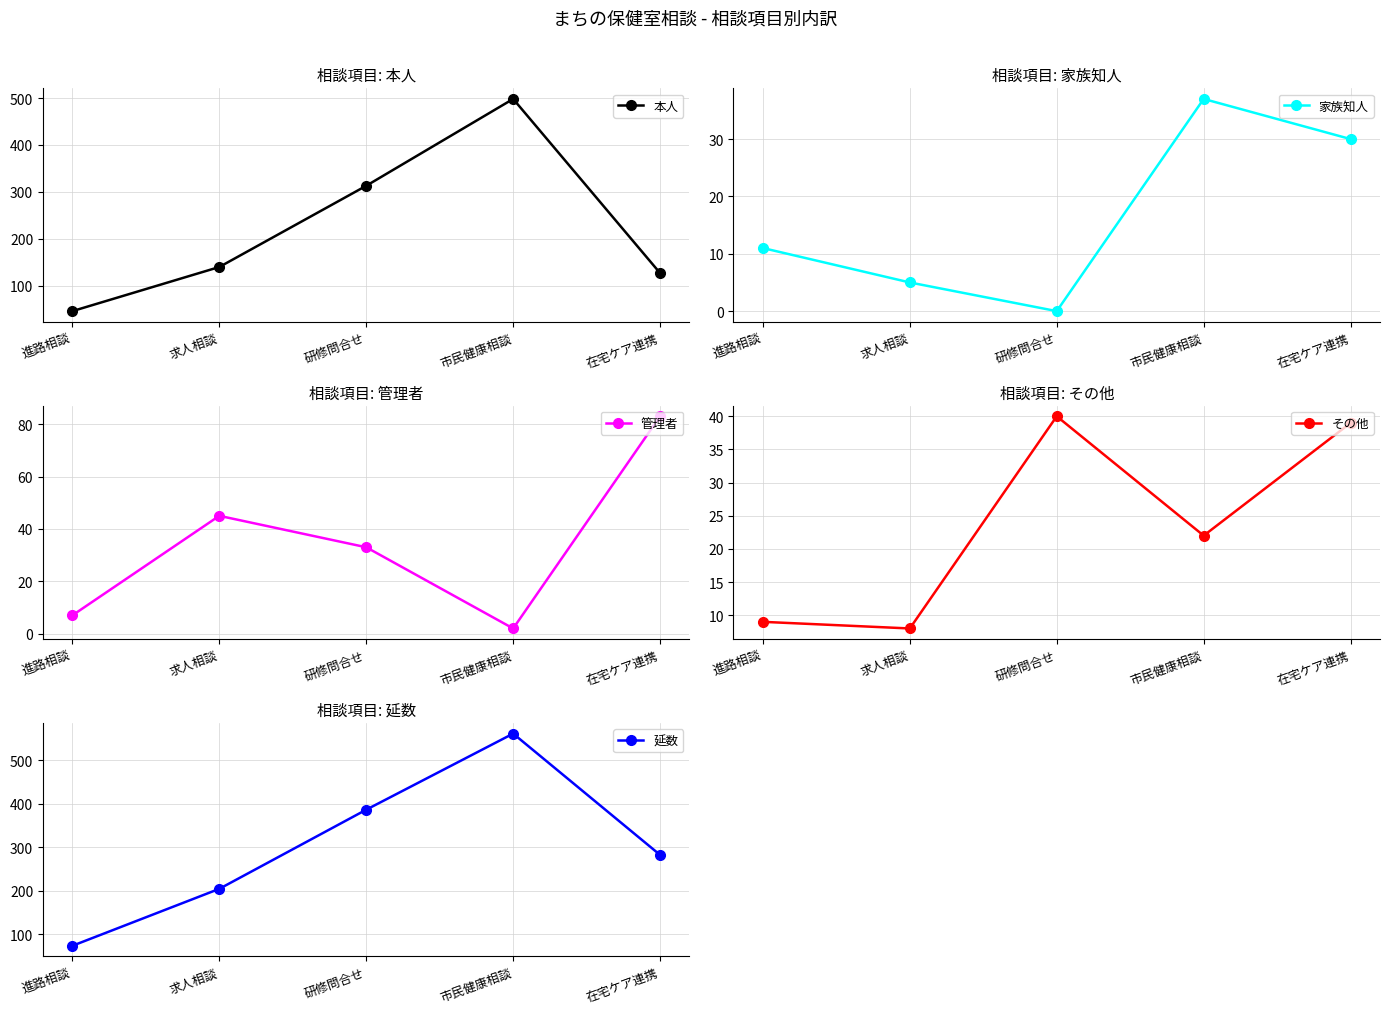

Between 求人相談 and 市民健康相談, which is larger?

市民健康相談